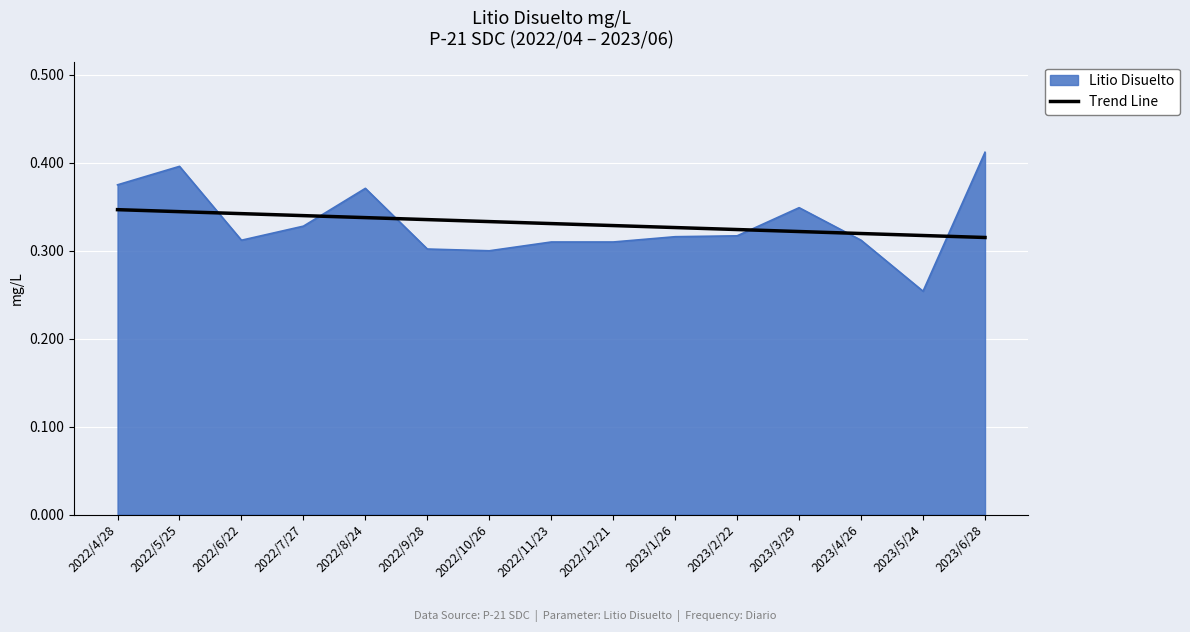

Is the value of Trend Line at 2022/12/21 greater than the value of Litio Disuelto at 2023/6/28?

No